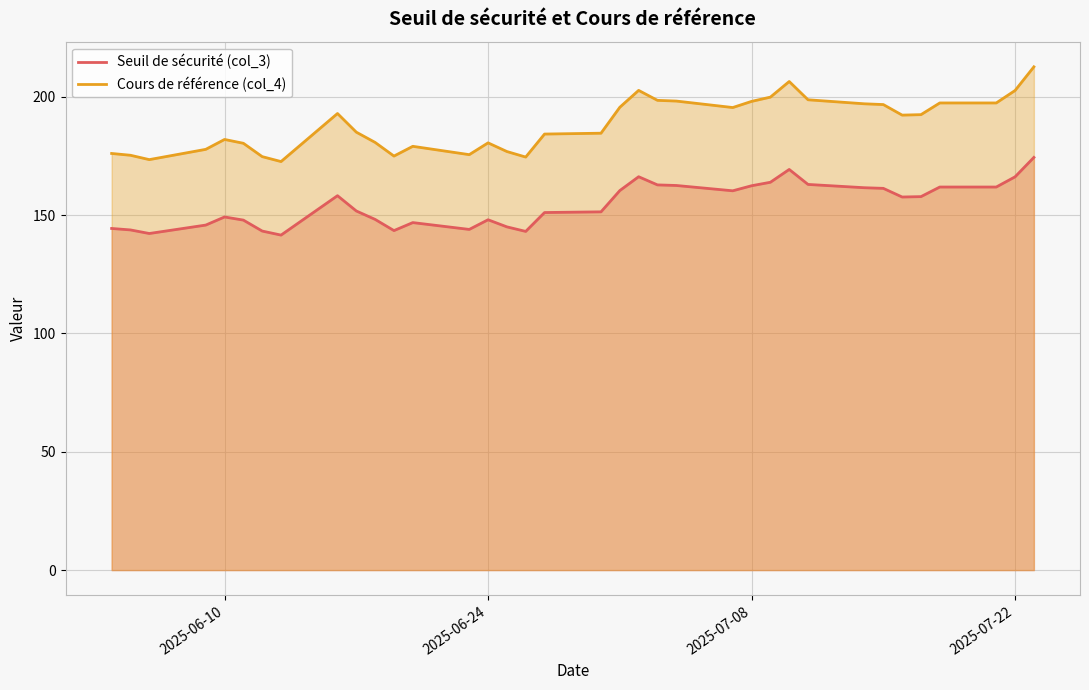

Which series has the largest total across all categories?

Cours de référence (col_4)